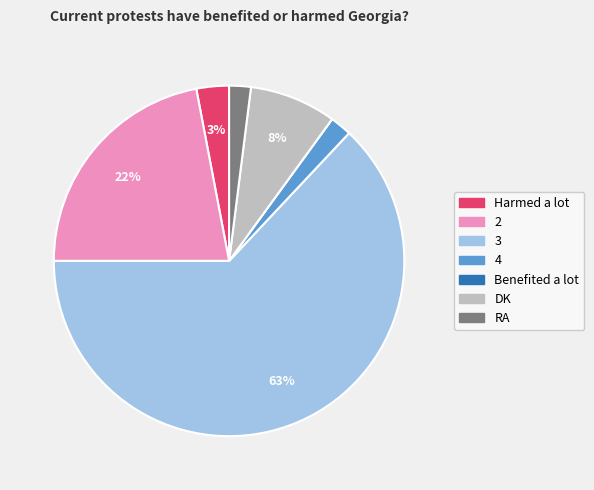

Is the sum of DK and 2 greater than half?

No